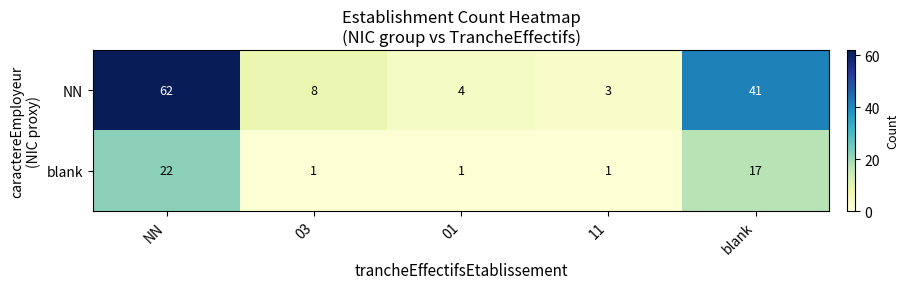

Which category has the highest value in the blank series?

NN